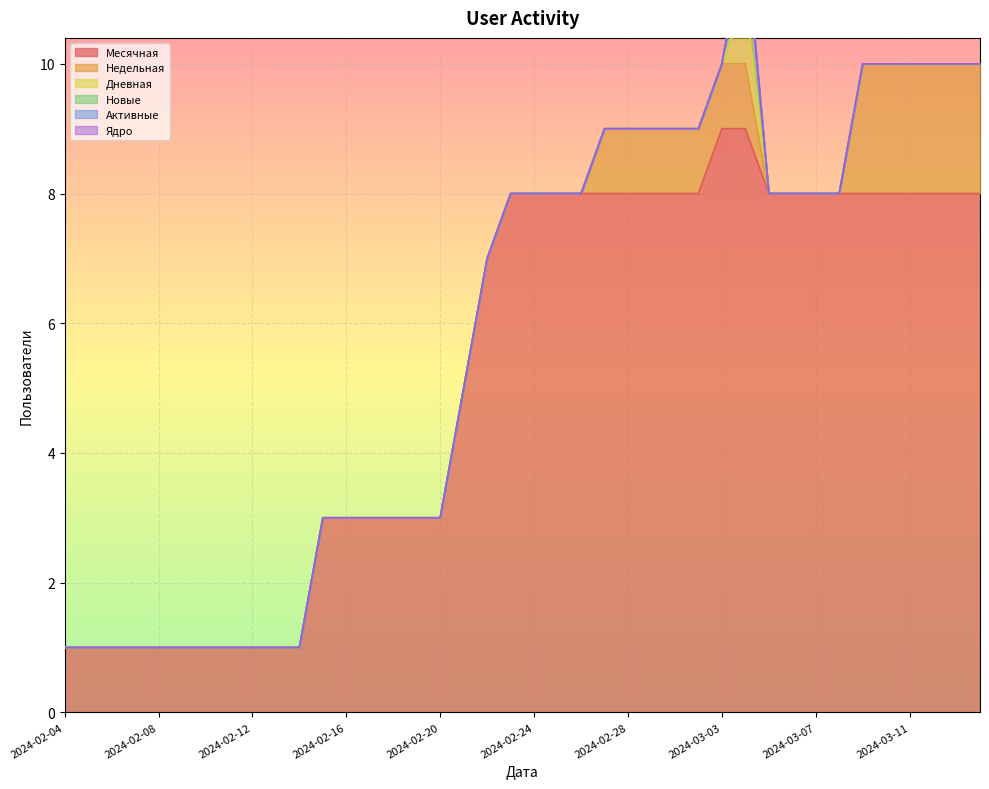

The value of Месячная at 2024-03-02 is 11. True or false?

False